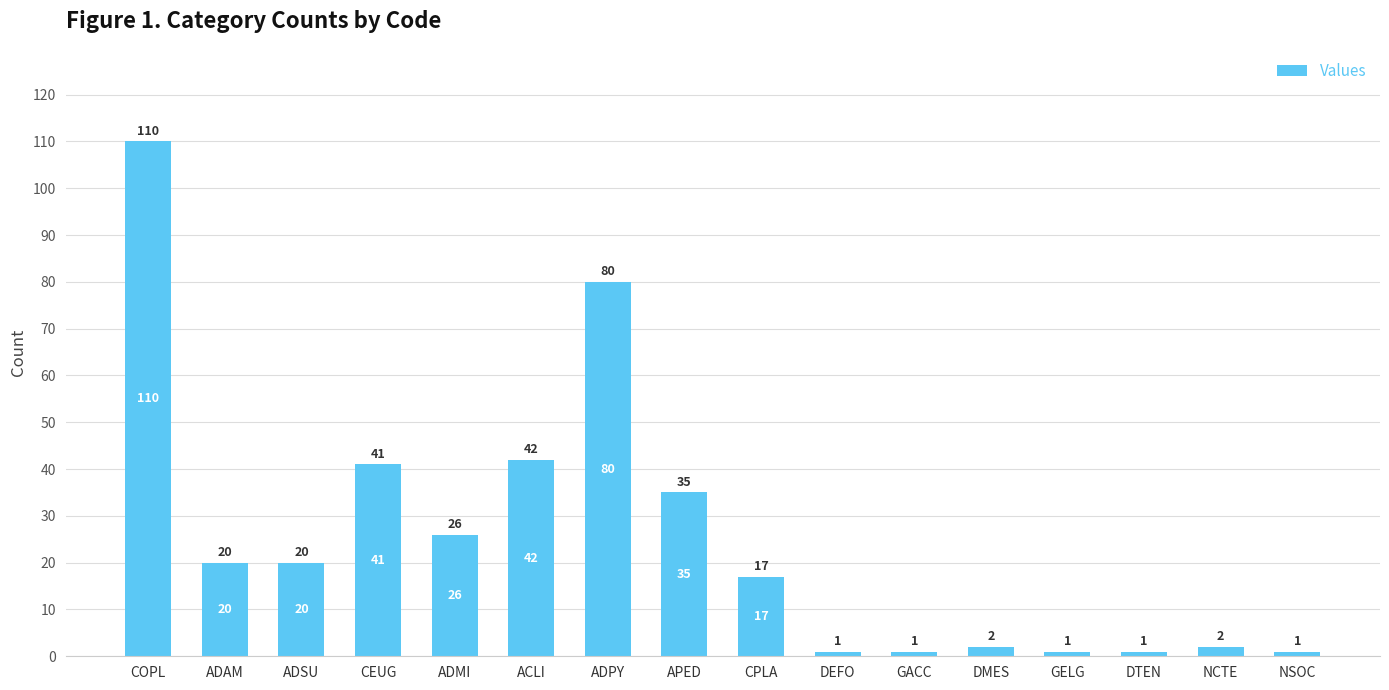

What is the difference between the second highest and minimum values?

79